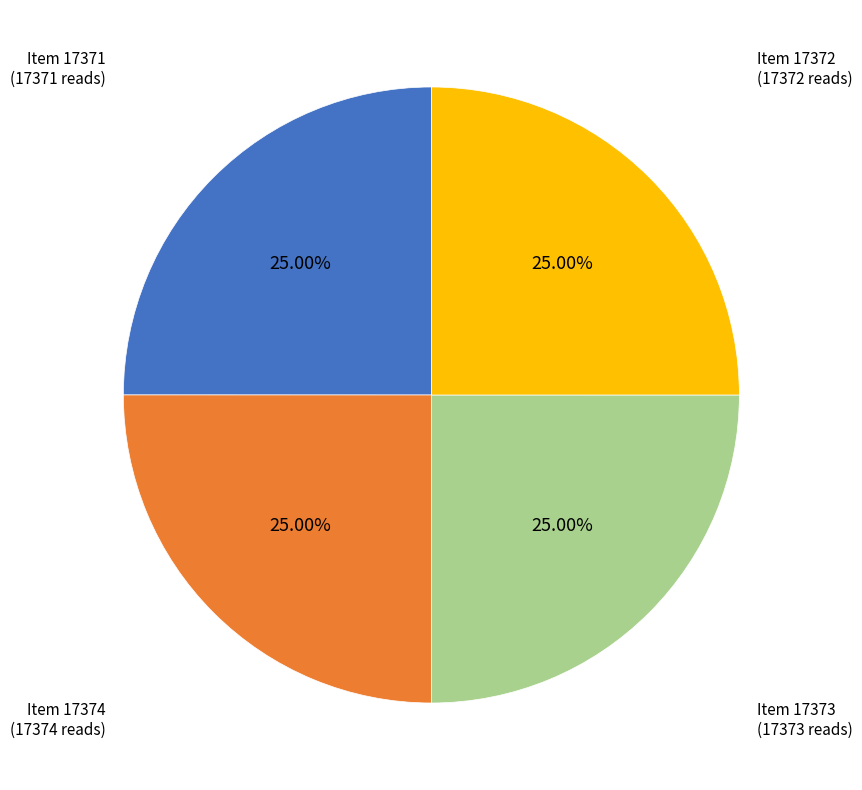

Does Item 17372 represent more than half of the total?

No